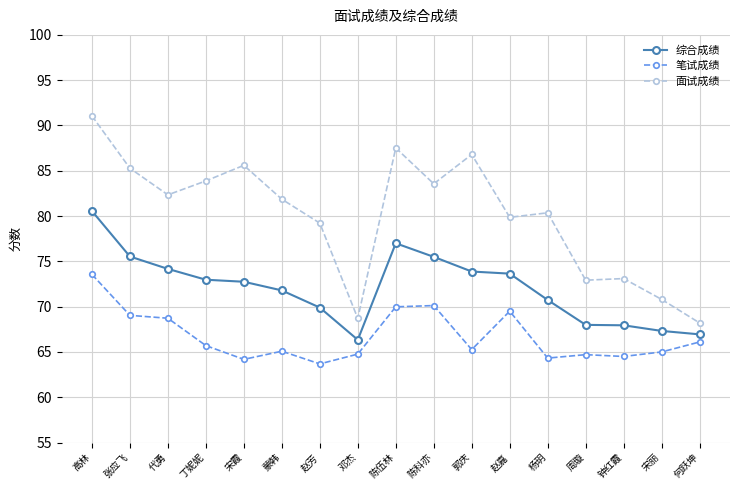

At which category is the sum across all series the highest?

高林